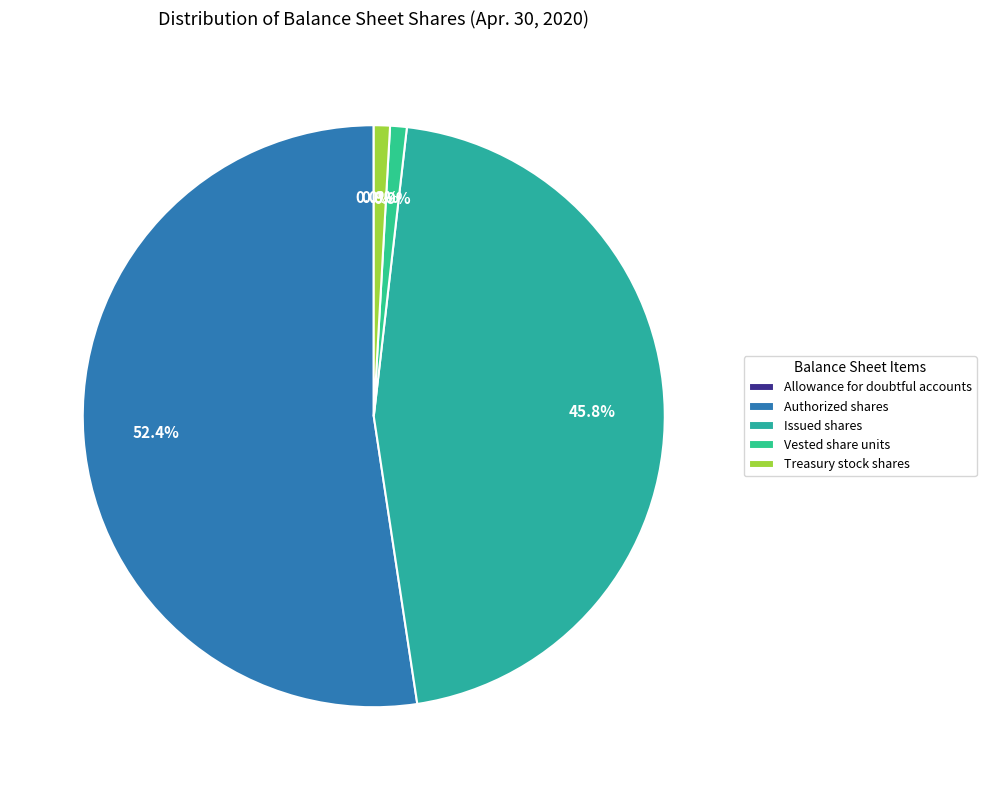

Is there any slice that represents more than half of the pie?

Yes